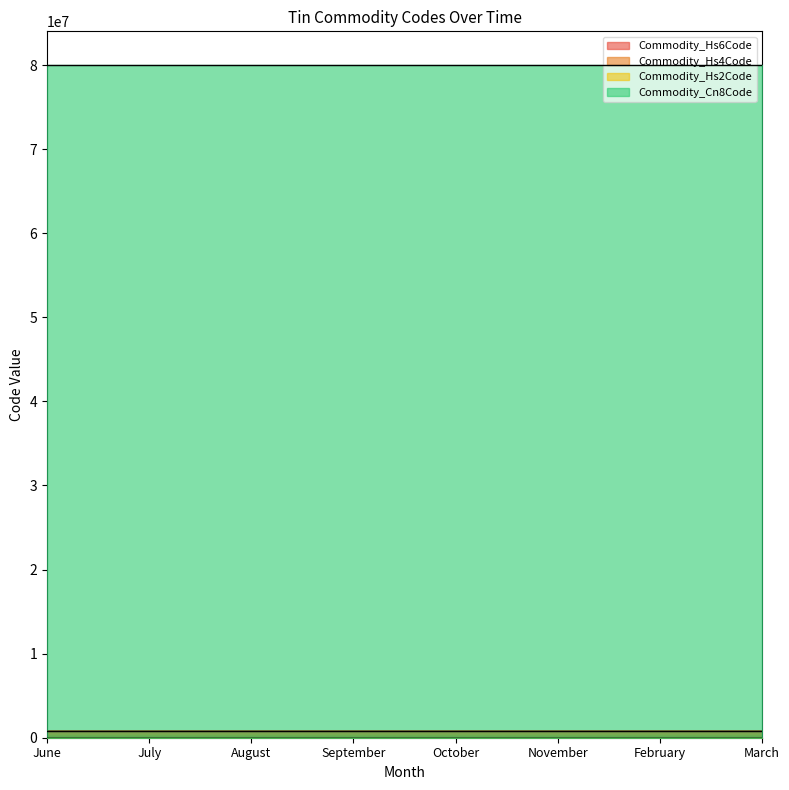

What is the label of the 7th point from the right?

July